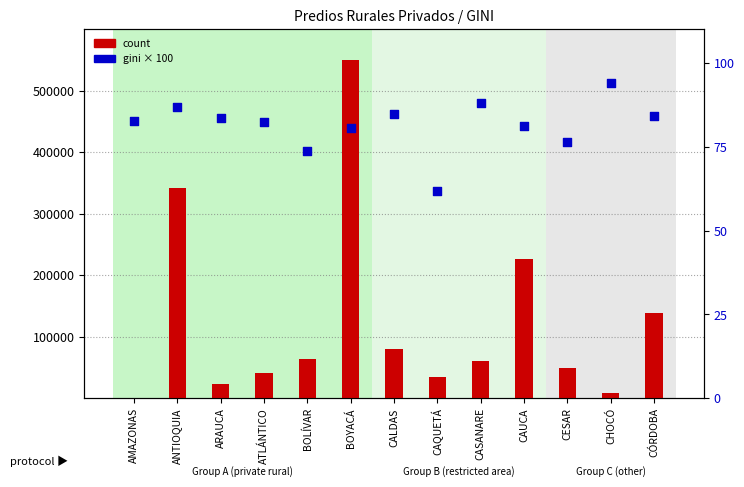

Which series contains the lowest Y value?

gini (×100)